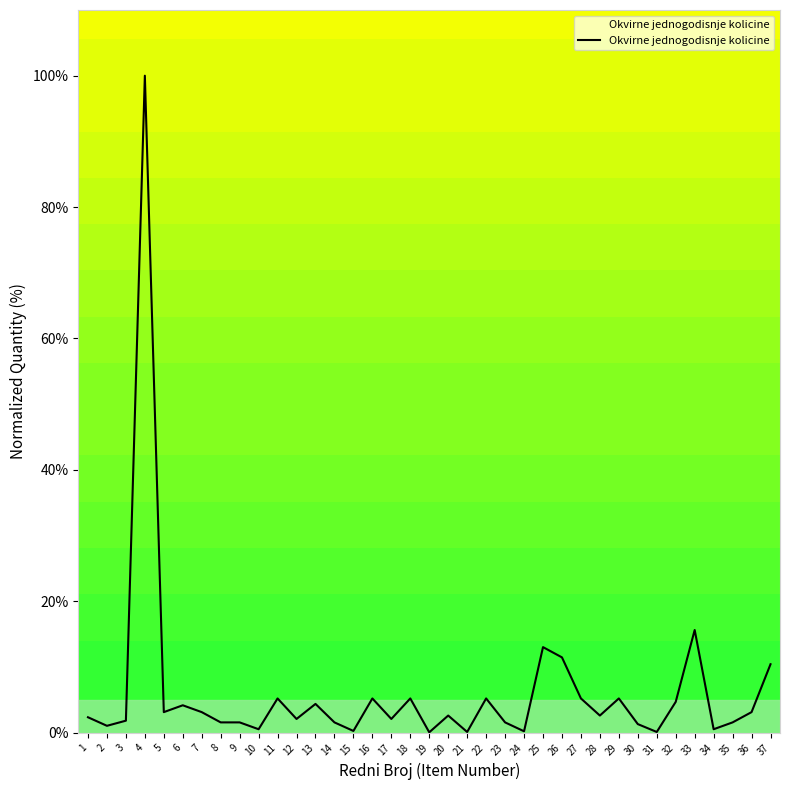

Count the number of data series in this chart.

1